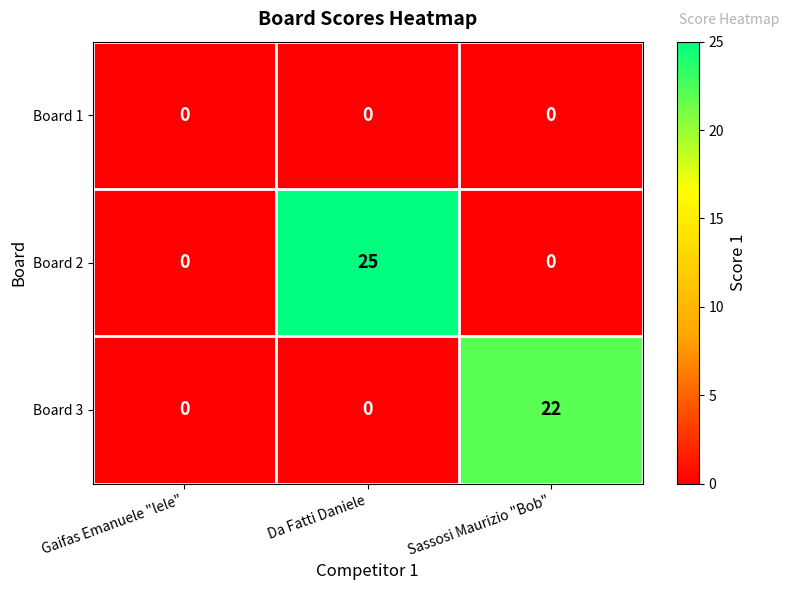

Count the Board 2 values in the range 0 to 25.

3